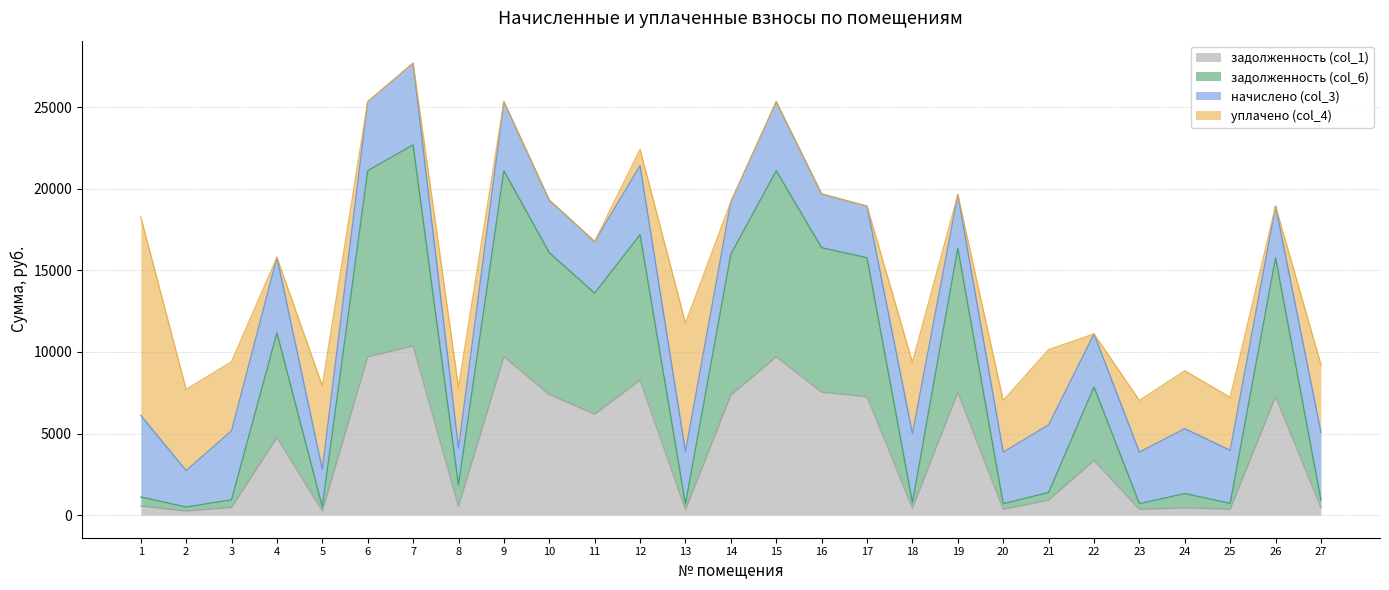

True or false: задолженность (col_6) has a value of 23194.1 at 16.

False